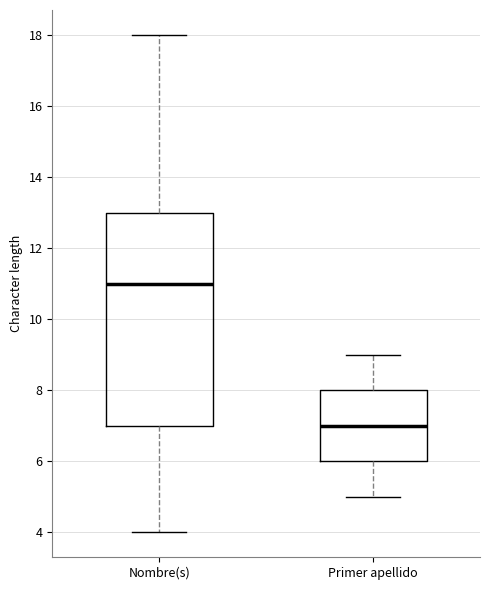

Where is the lower edge of the box for Nombre(s) on the y-axis? The values are not printed on the chart, so give them approximately, as read against the axis.

7